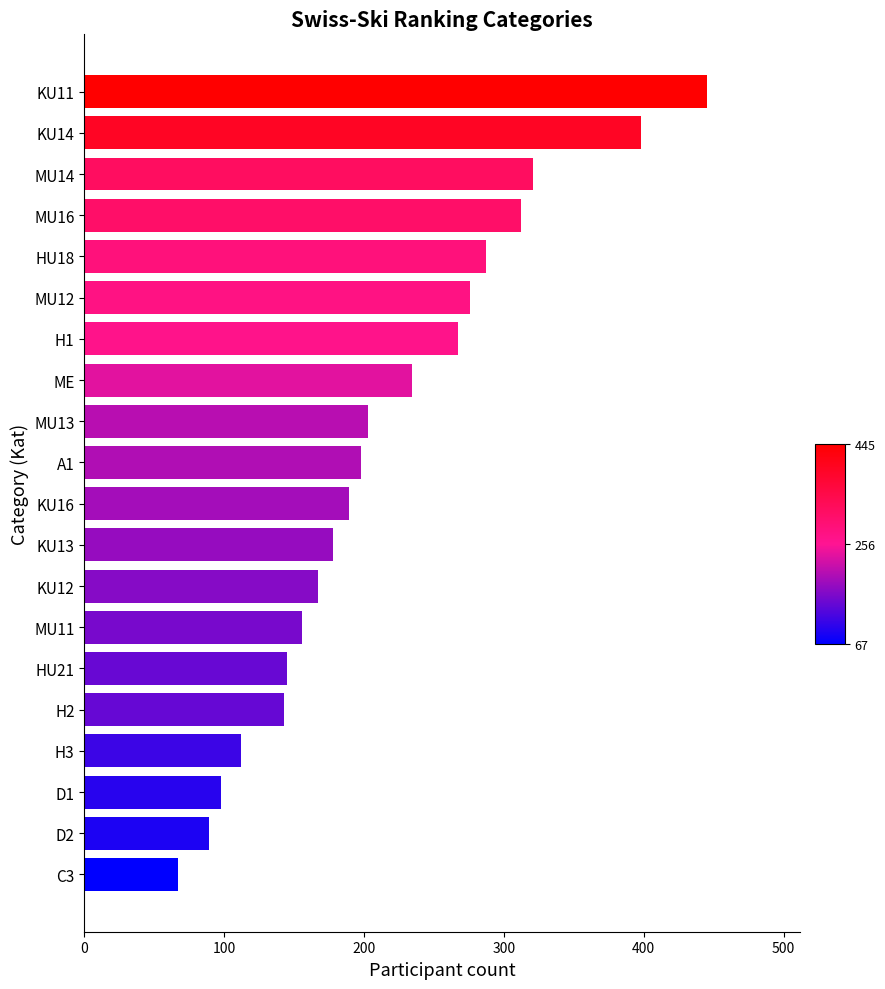

What is the approximate value at MU16, to the nearest 10?

310